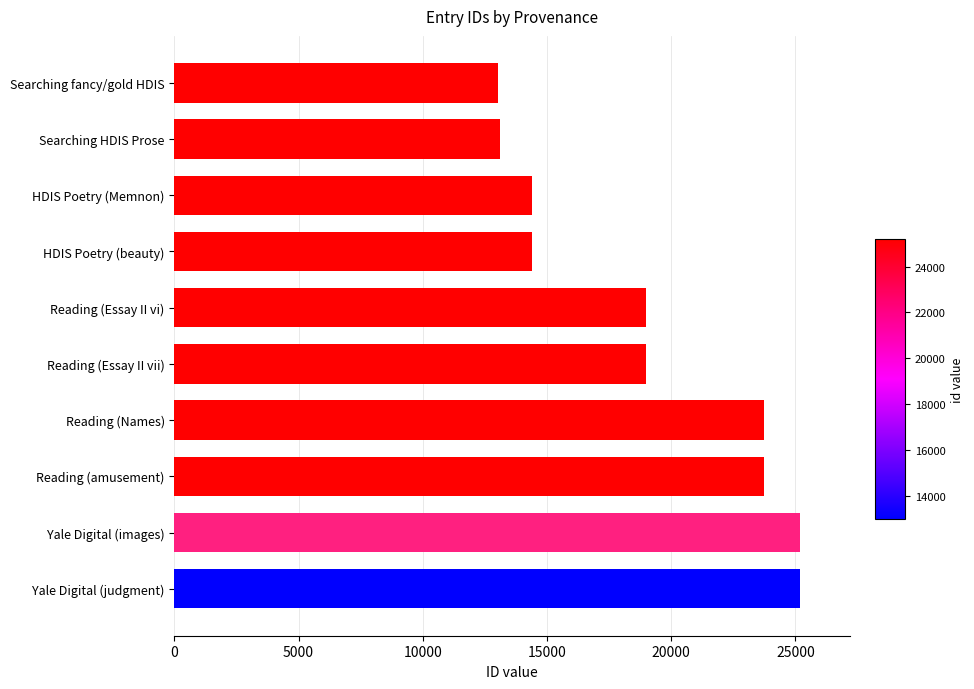

What is the label of the 1st bar from the top?

Searching fancy/gold HDIS